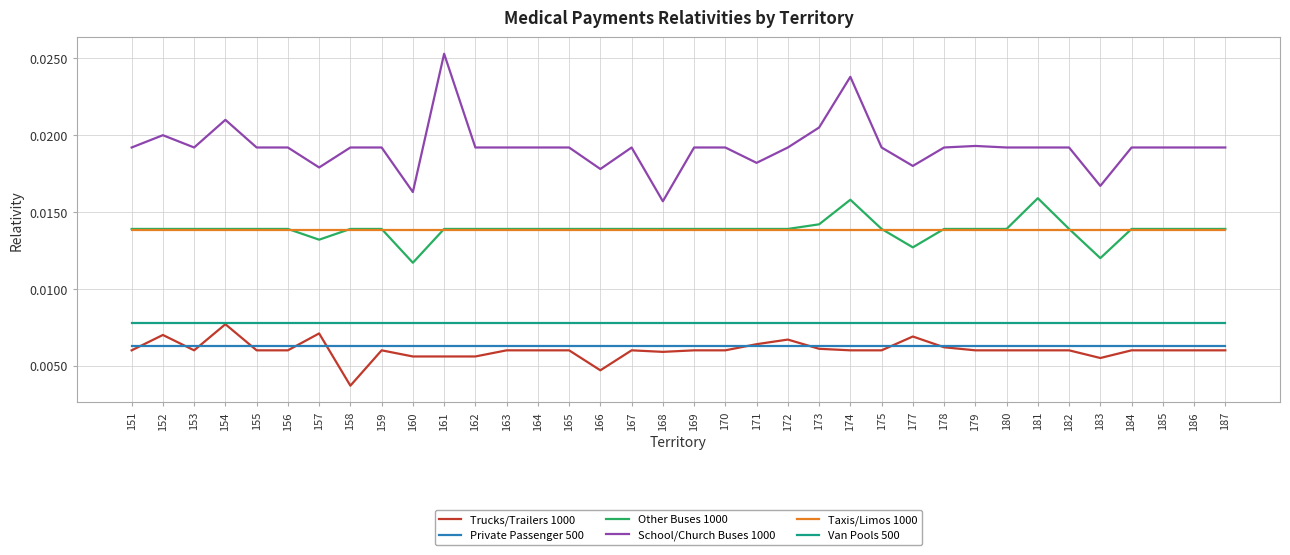

What are all the series names shown in the legend?

Trucks/Trailers 1000, Private Passenger 500, Other Buses 1000, School/Church Buses 1000, Taxis/Limos 1000, Van Pools 500